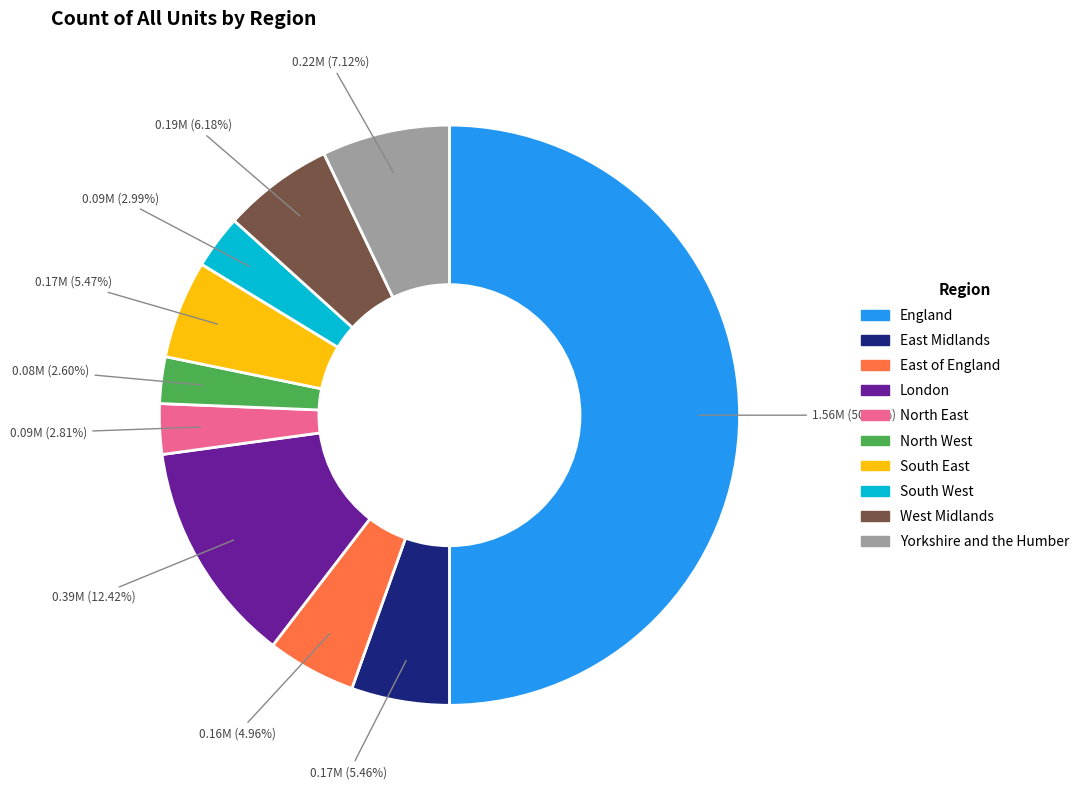

What percentage is the East of England slice, to the nearest percent?

5%